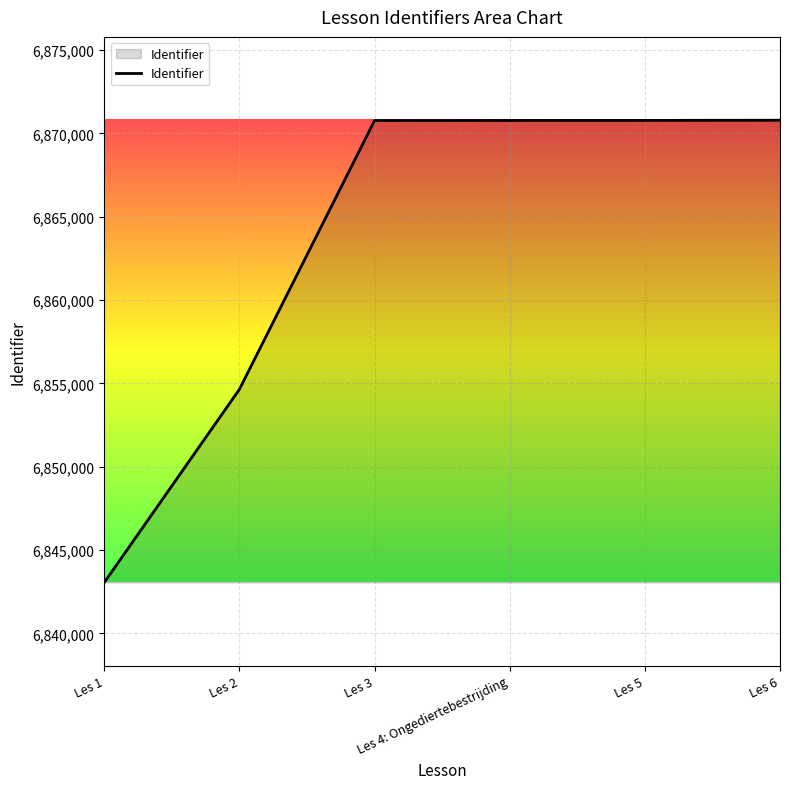

What is the greatest value displayed?

6870790